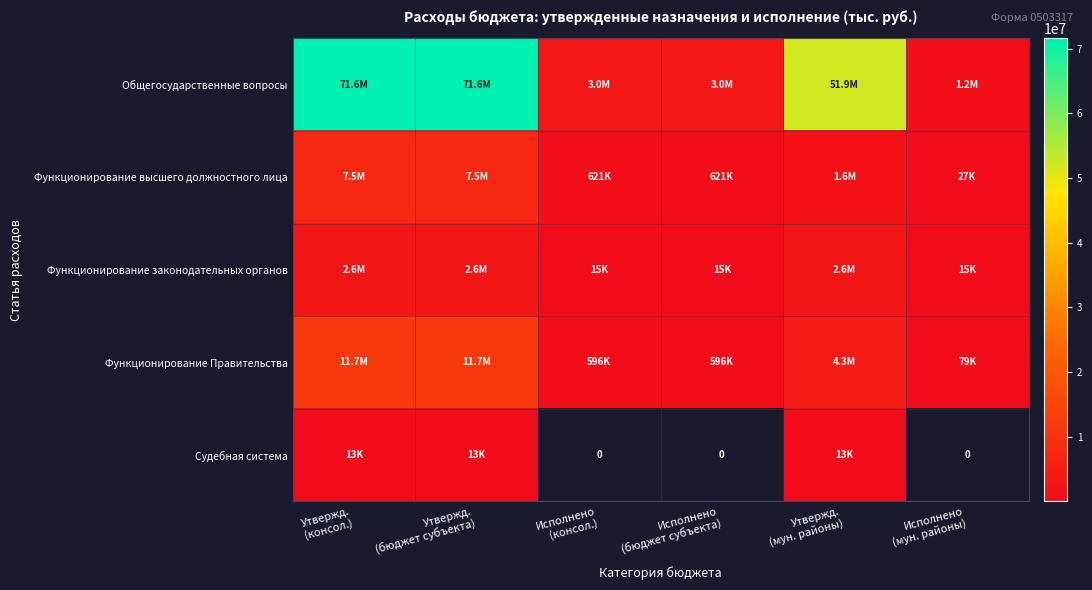

What is the maximum value for Судебная система?

12611.0